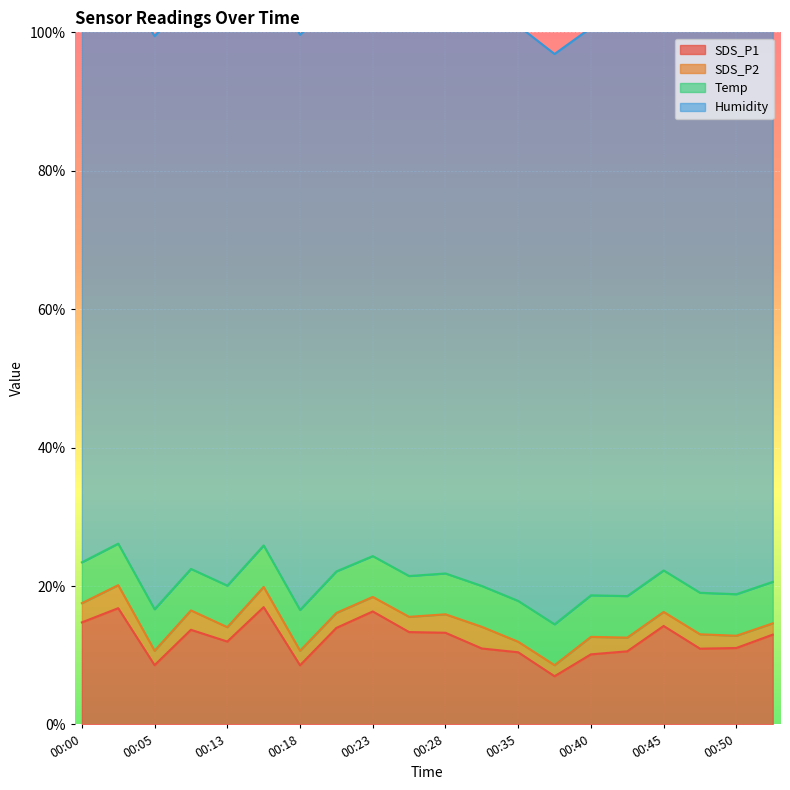

How many distinct data groups are displayed?

4